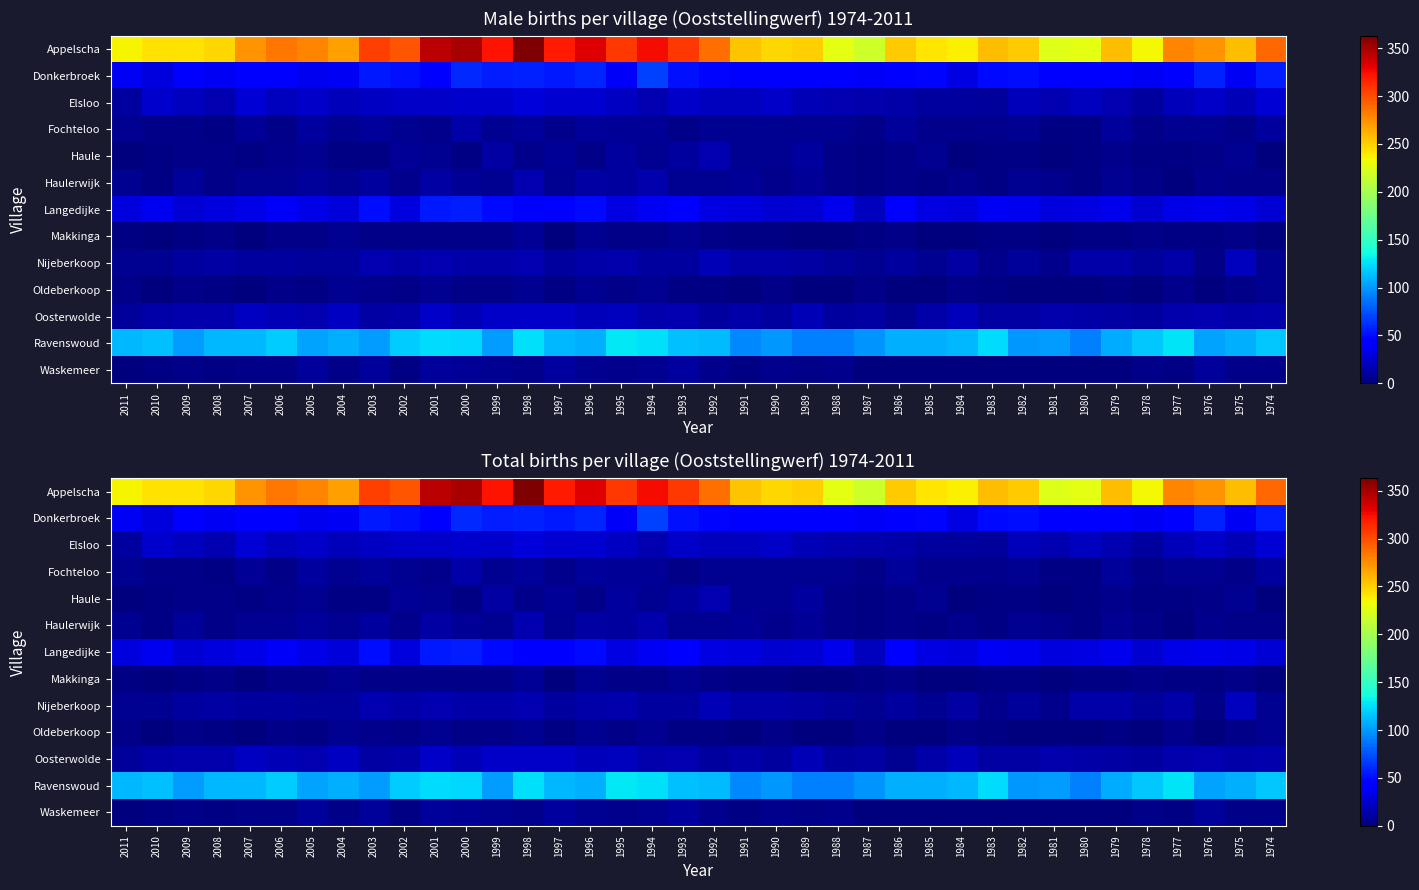

At which label is Makkinga closest to 4?

2008